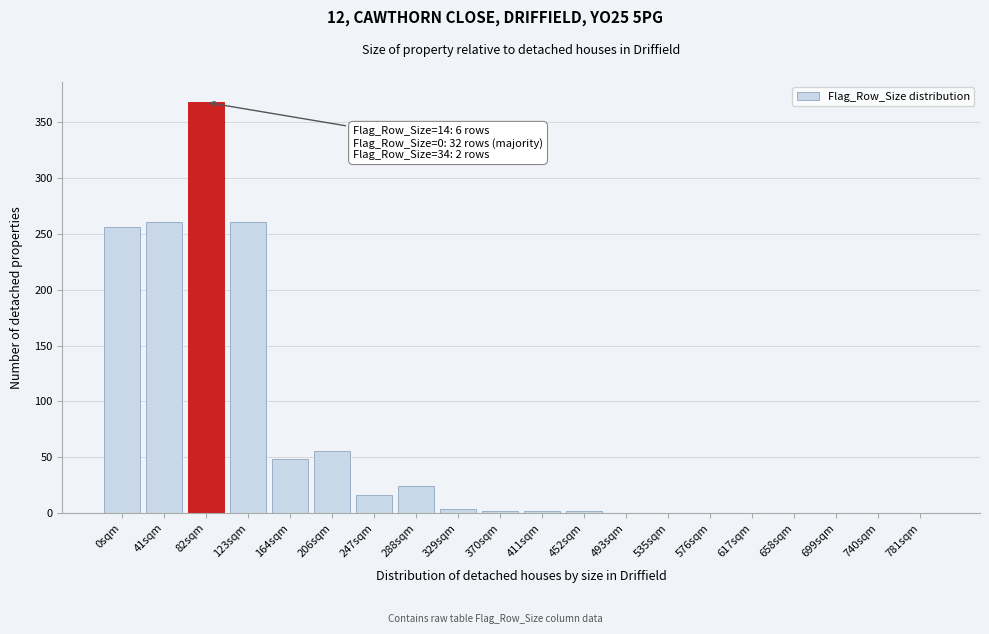

Reading left to right, list all the values displayed in this chart.

0sqm=256	41sqm=261	82sqm=368	123sqm=261	164sqm=48	206sqm=56	247sqm=16	288sqm=24	329sqm=4	370sqm=2	411sqm=2	452sqm=2	493sqm=0	535sqm=0	576sqm=0	617sqm=0	658sqm=0	699sqm=0	740sqm=0	781sqm=0